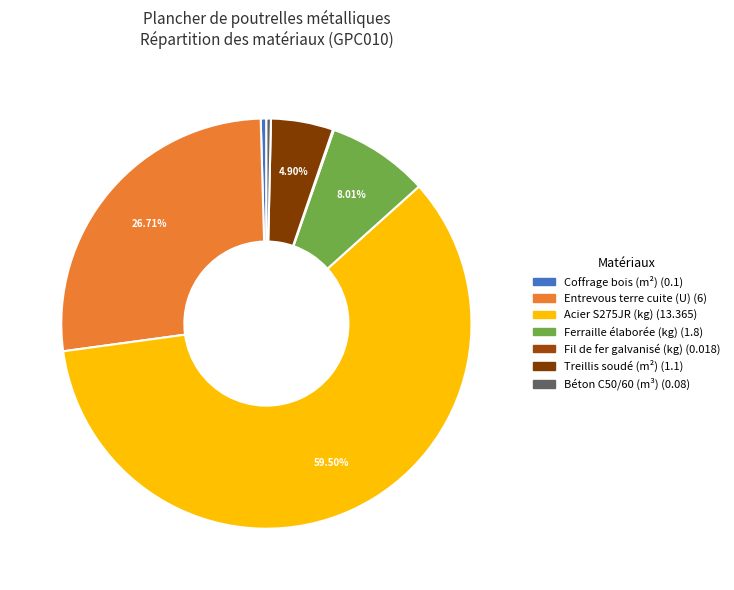

What is the largest slice in the pie chart?

Acier S275JR (kg)